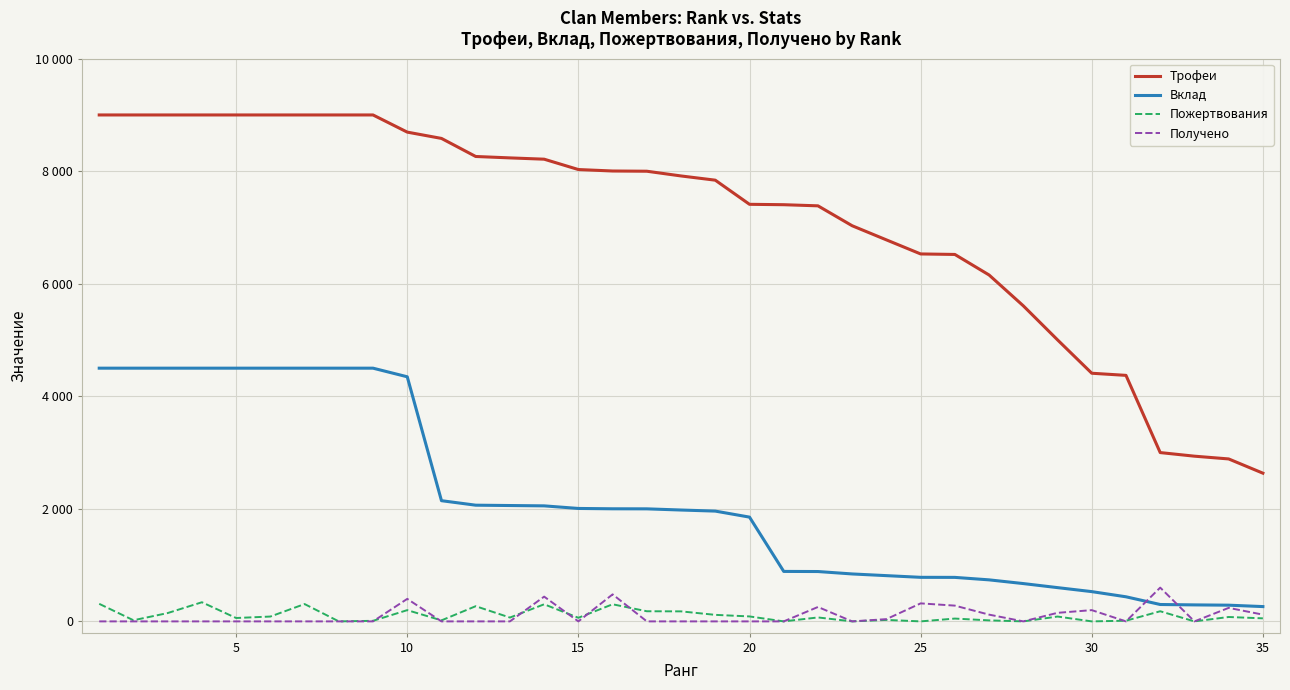

True or false: Получено and Пожертвования intersect in this chart.

True